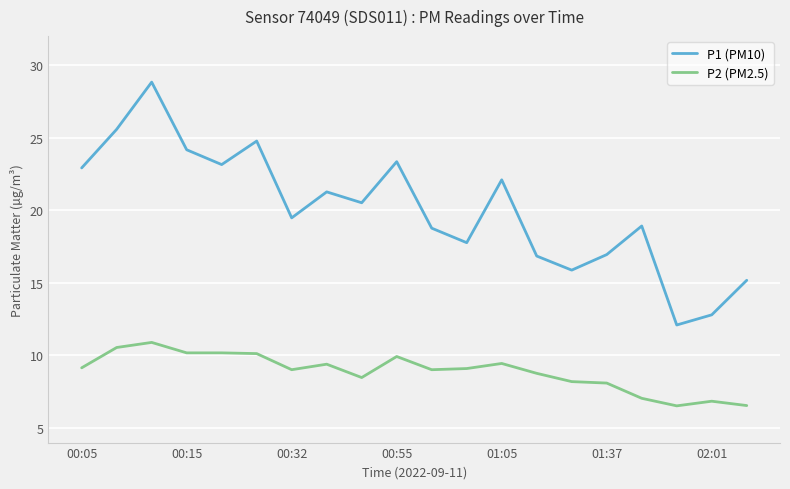

What is the difference between the maximum and minimum values in the P2 (PM2.5) series?

4.4